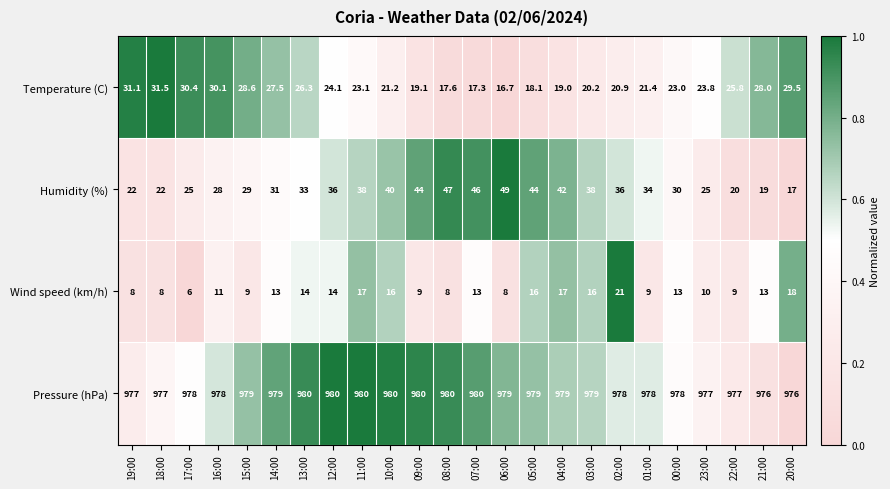

Which series has the largest range (max minus min)?

Humidity (%)